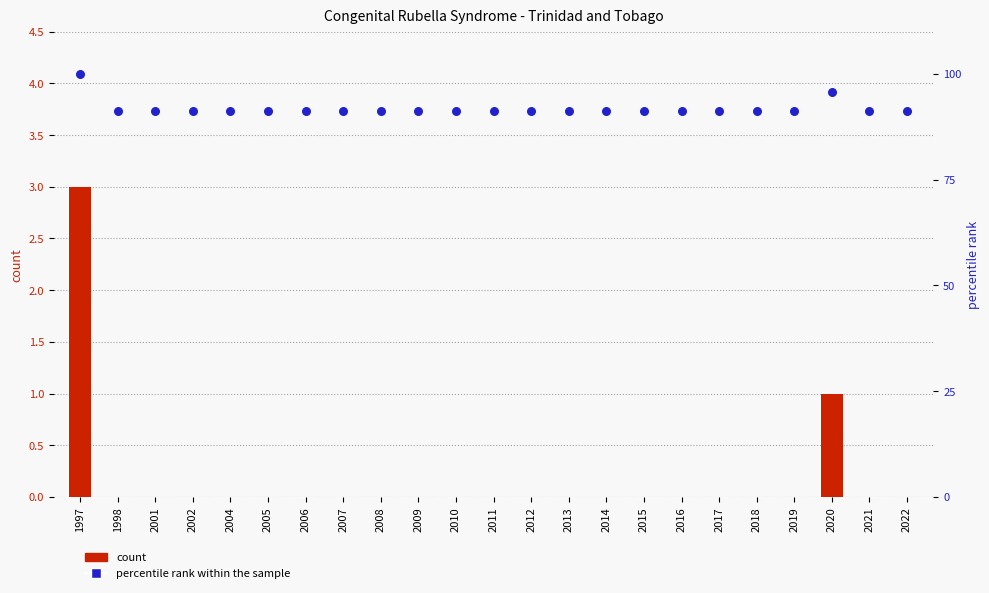

At how many categories does at least one series exceed 84?

23